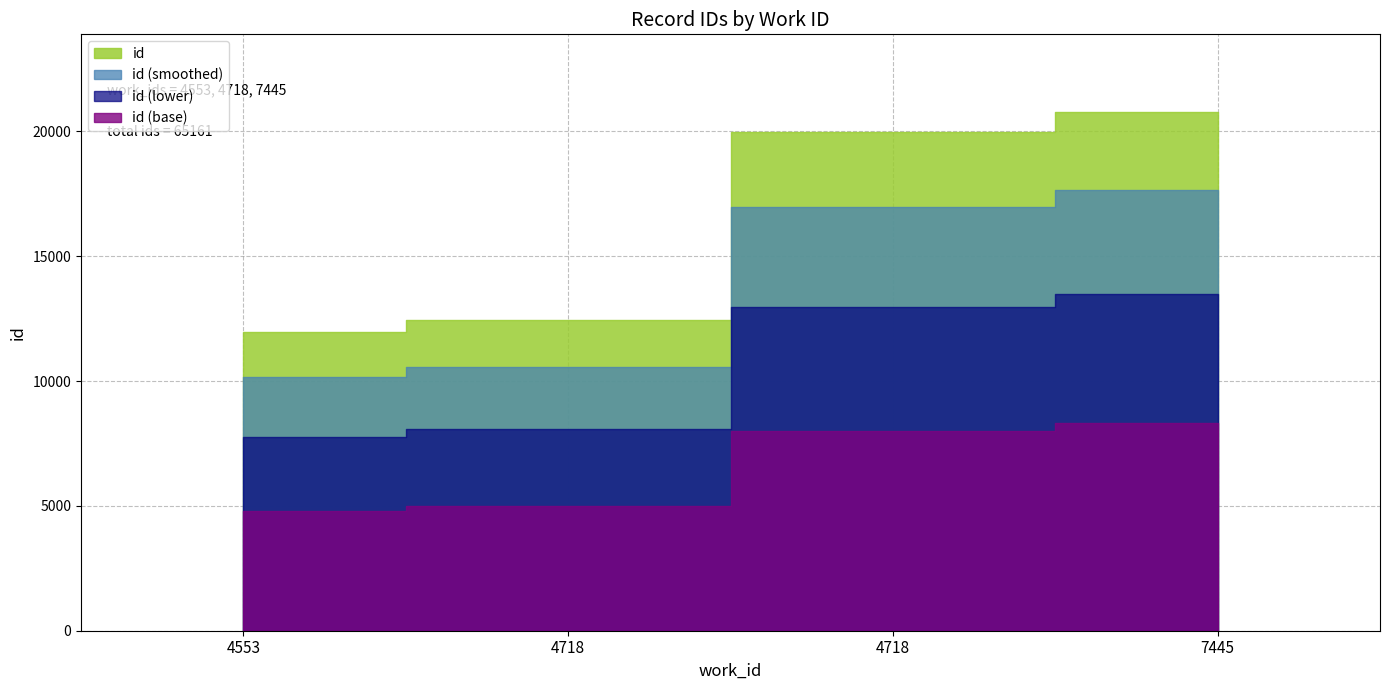

The chart shows a value of 17680 at 4718. True or false?

False